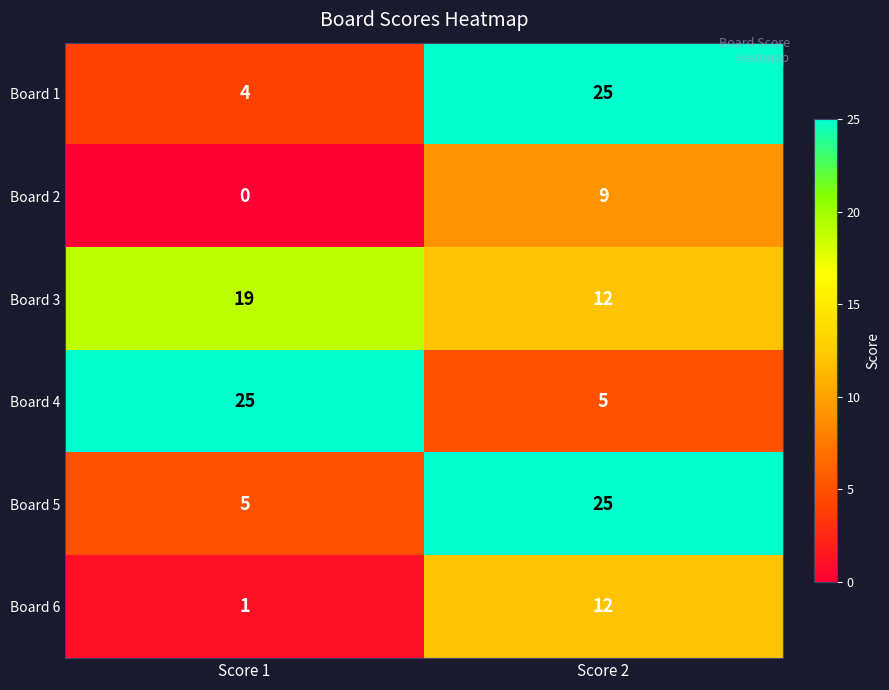

List the labels in order of Board 5 value, largest first.

Score 2, Score 1